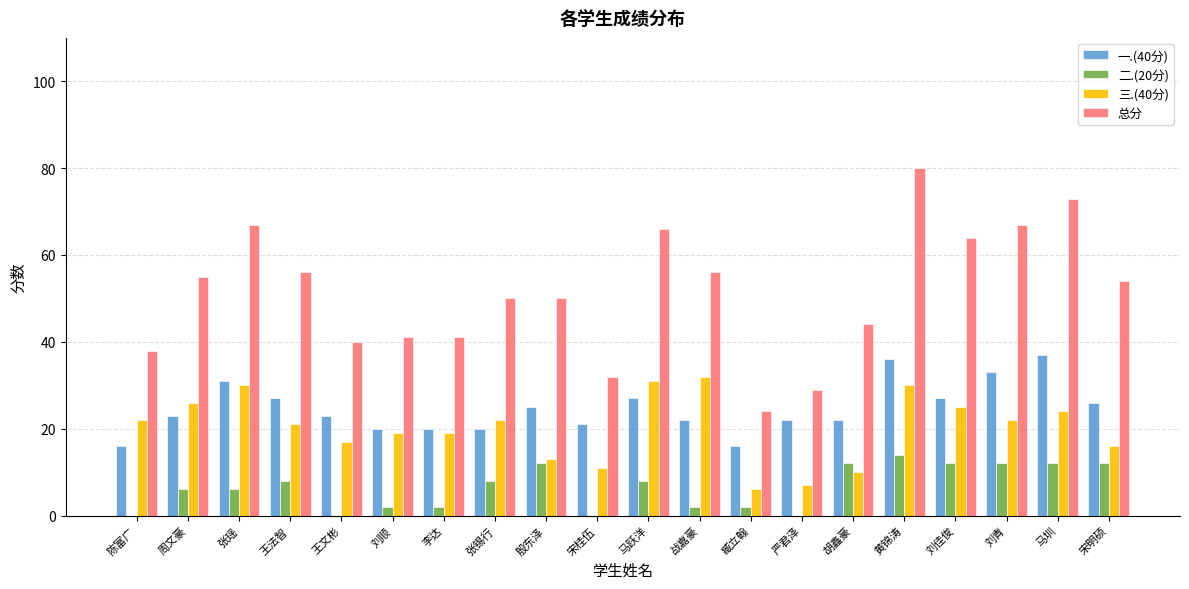

Does the chart contain stacked bars?

No